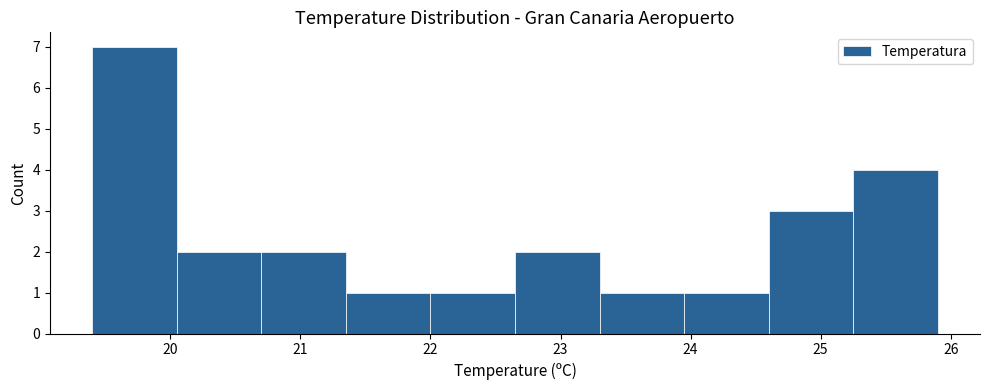

Which range on the x-axis has the tallest bar?

19.40 to 20.05